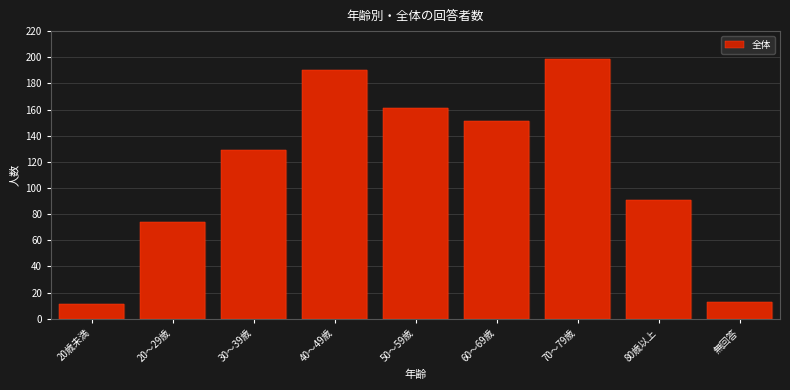

Reading right to left, what are all the values shown in this chart?

13	91	199	151	161	190	129	74	11